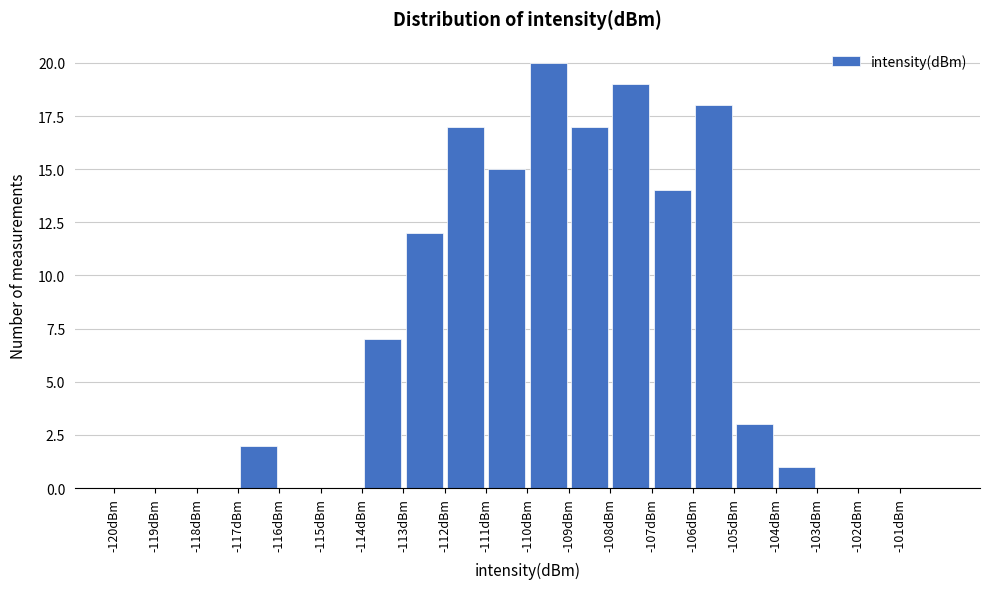

How tall is the bar that spans -112 to -111 on the x-axis? The values are not printed on the chart, so give them approximately, as read against the axis.

17